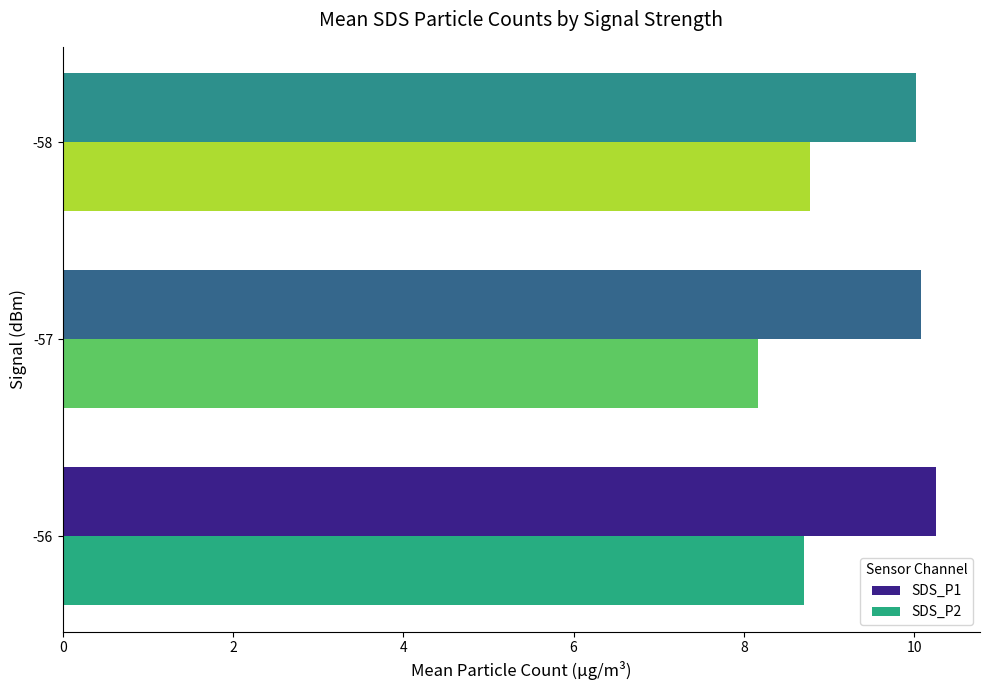

Where is SDS_P2 nearest to the value 8?

-57